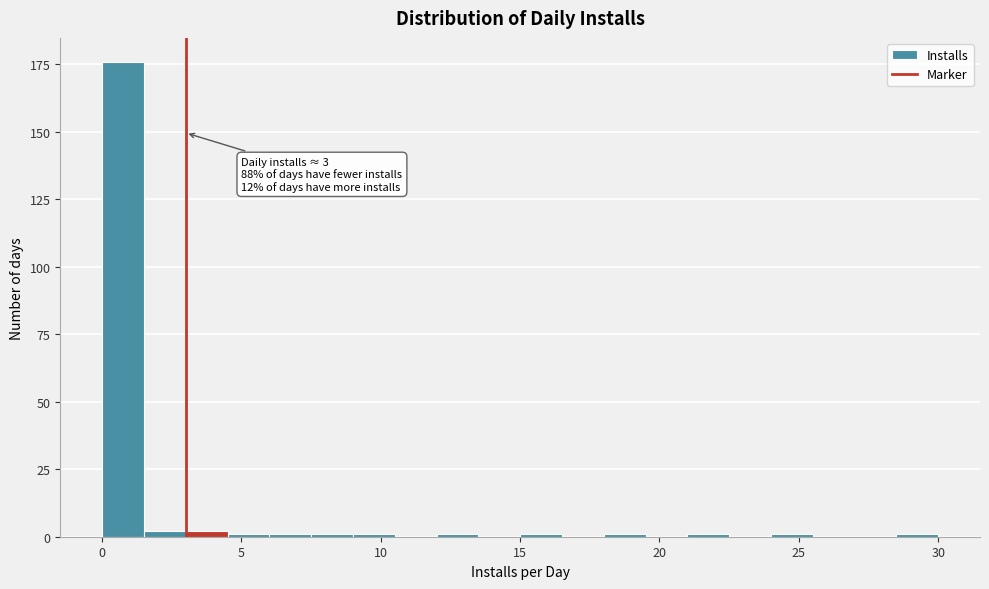

Around what value on the x-axis is the tallest bar? Give the approximate position of its centre, as read against the axis.

1.0